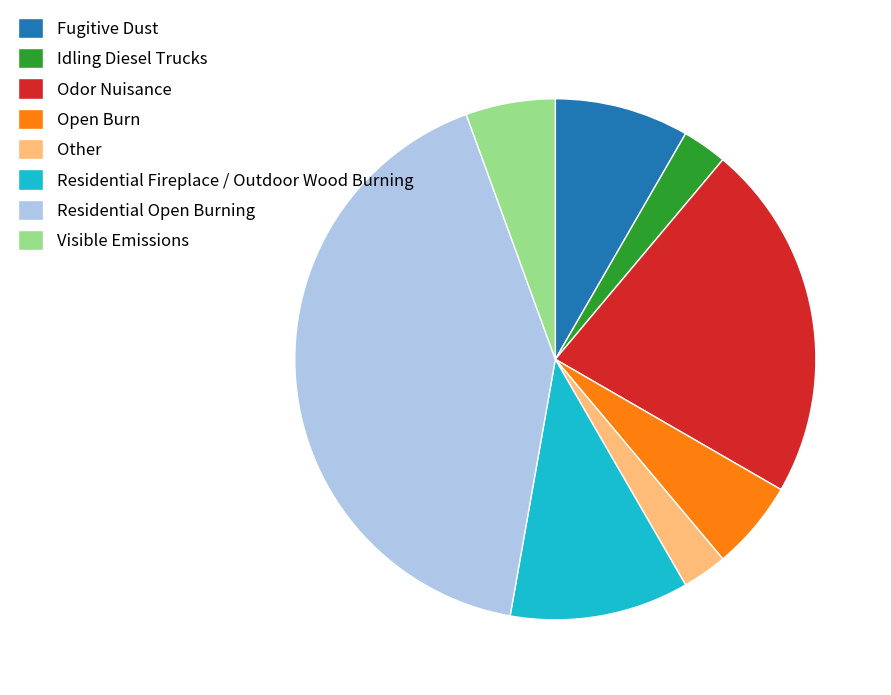

Does any single category account for the majority?

No